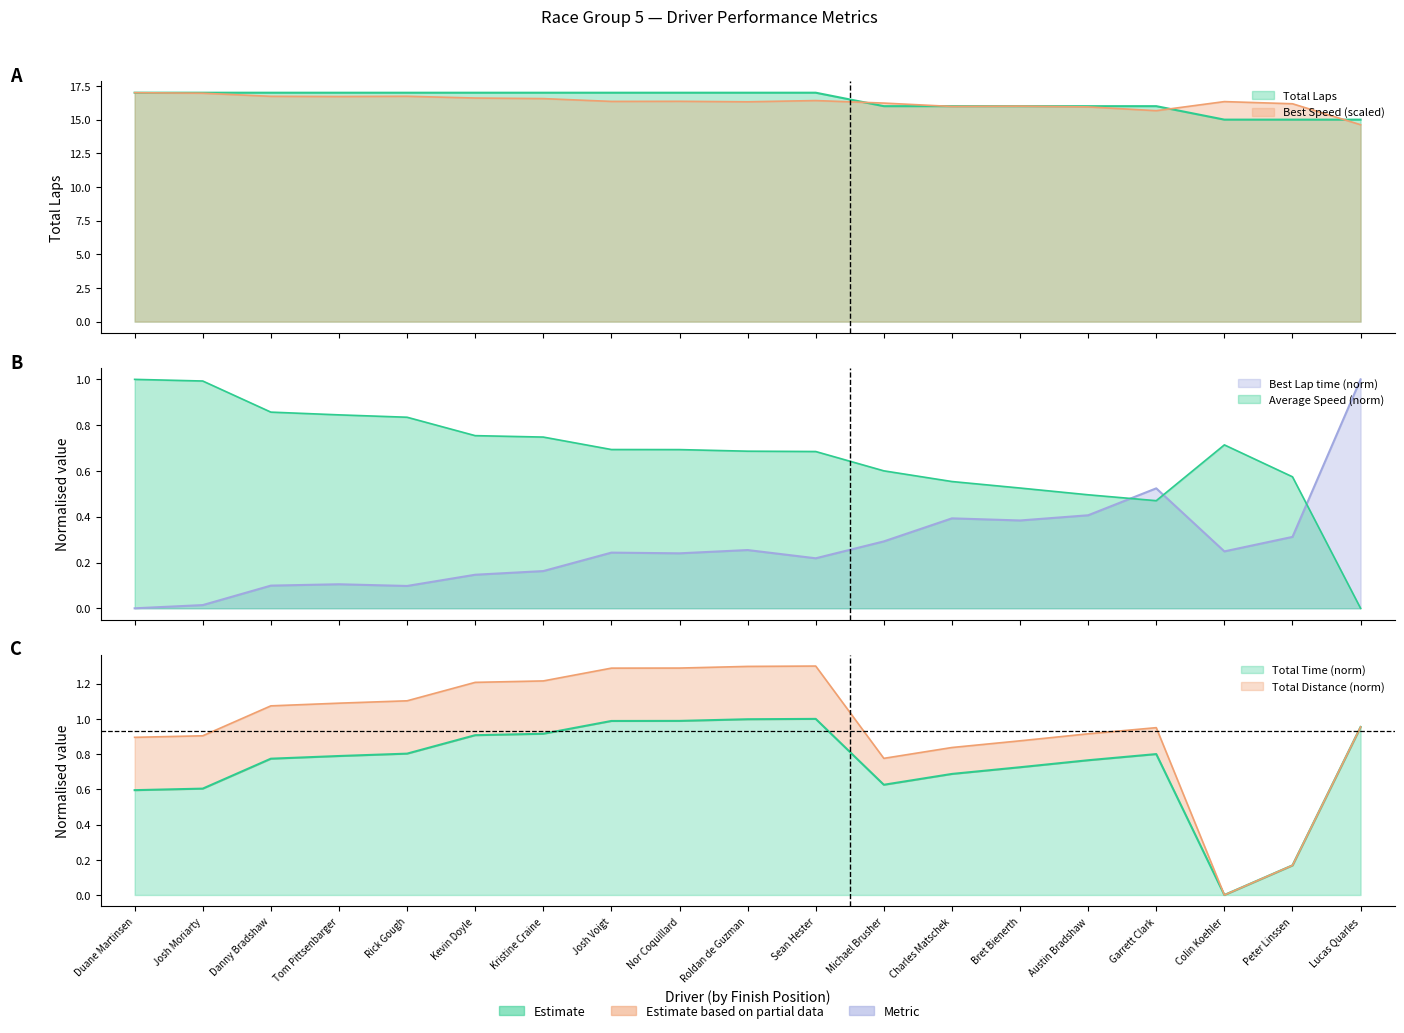

The value of Average Speed at Josh Voigt is 0.4. True or false?

False